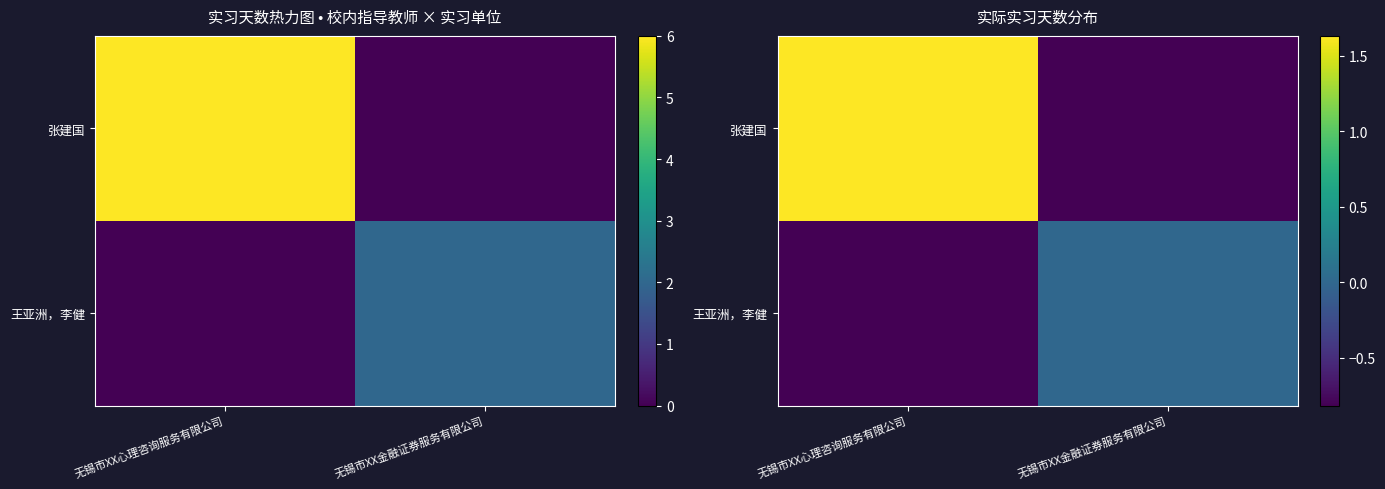

What is the total value across all series at 无锡市XX金融证券服务有限公司?

-0.8